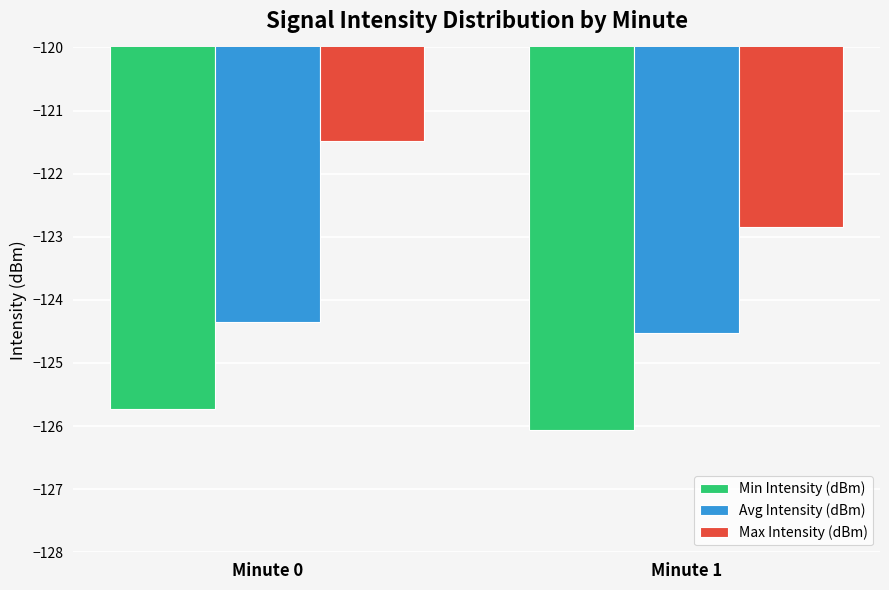

What is the highest value of the Avg Intensity (dBm) series?

-124.3